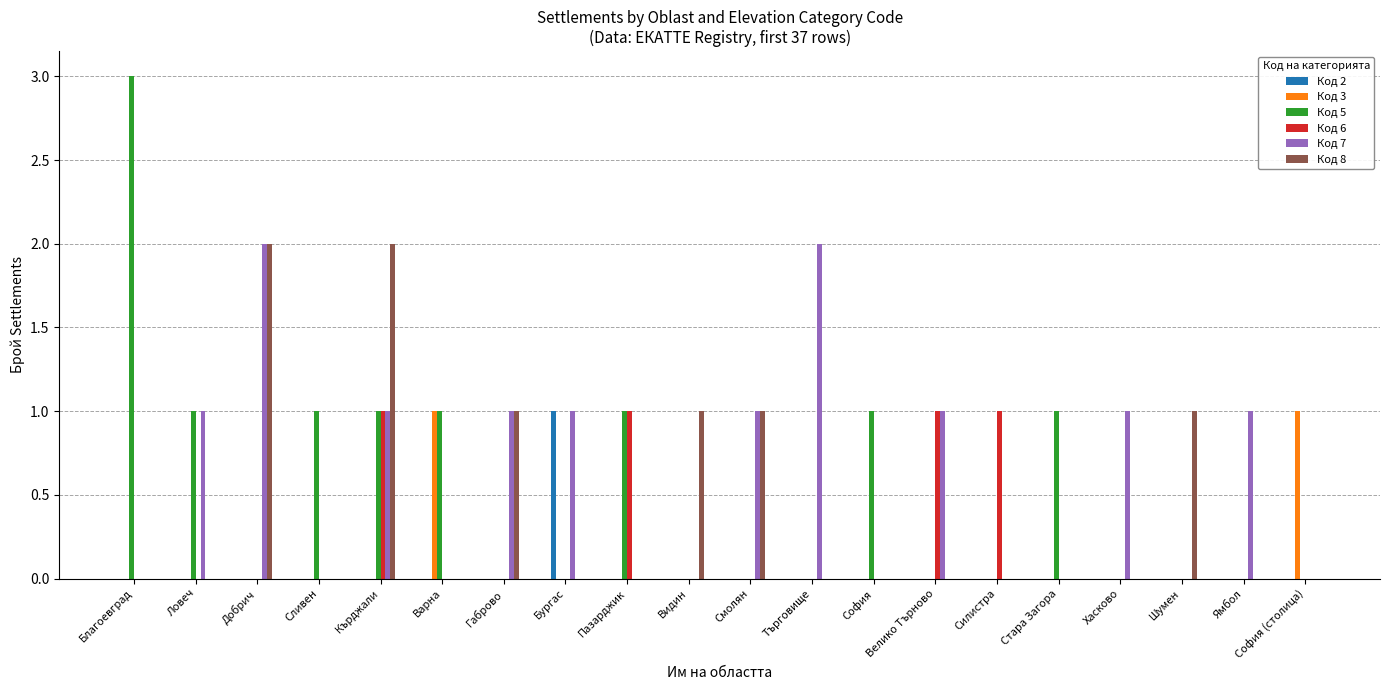

Which series has the largest total across all categories?

Код 7